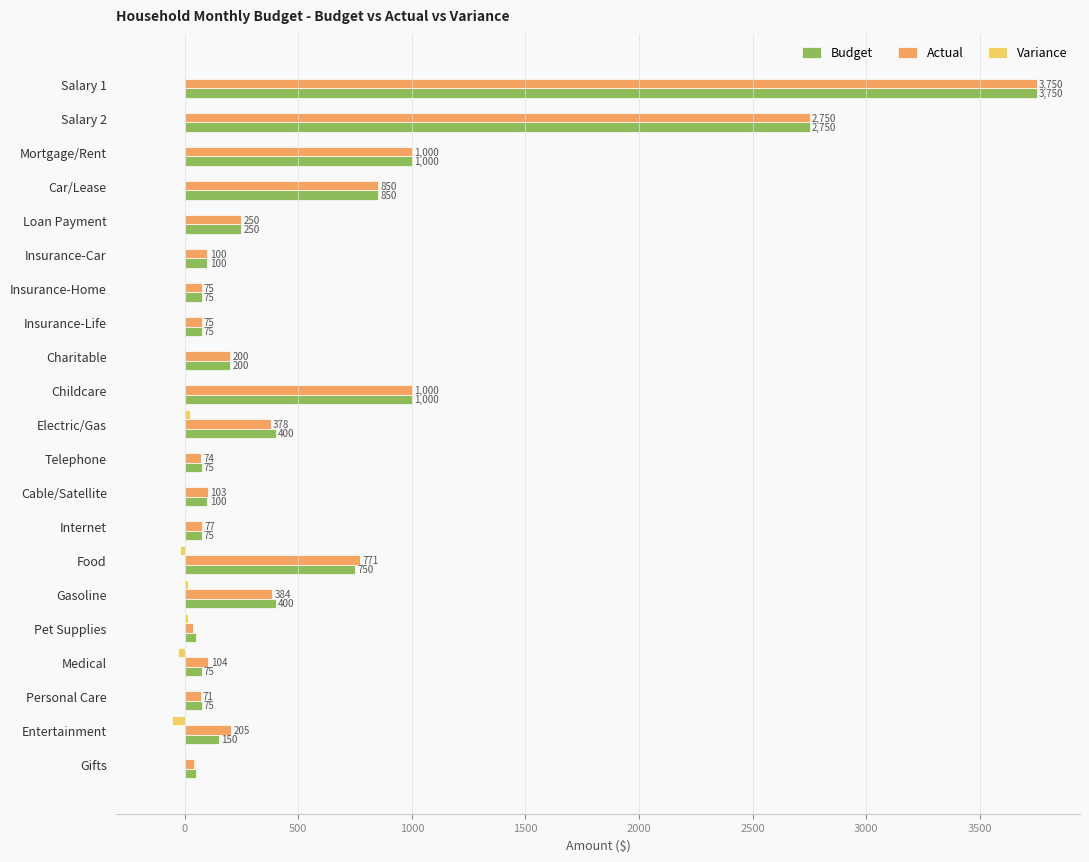

The Budget series shows 75.0 at Insurance-Life. True or false?

True